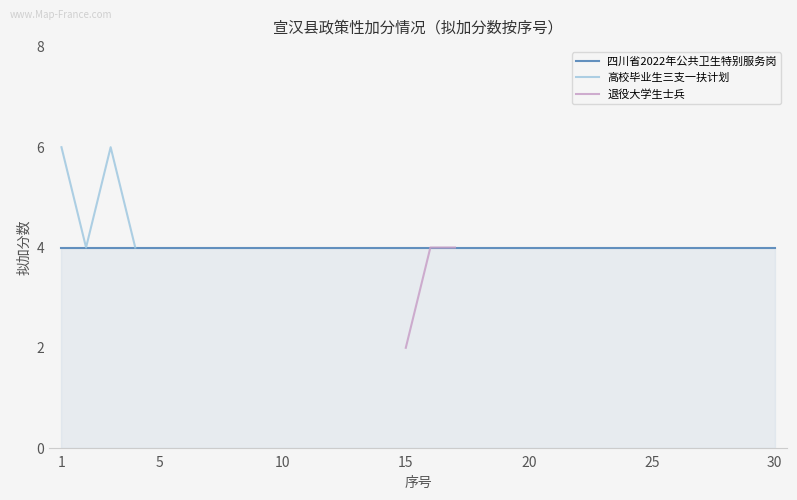

True or false: 退役大学生士兵 has more than 1 points higher than both neighbors.

False